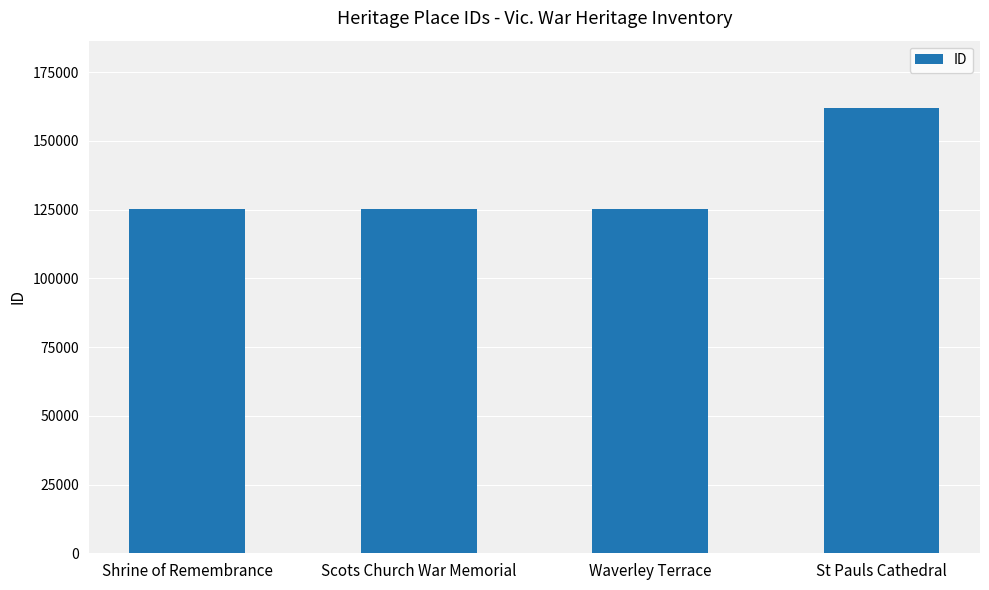

The chart shows a value of 47268 at Shrine of Remembrance. True or false?

False